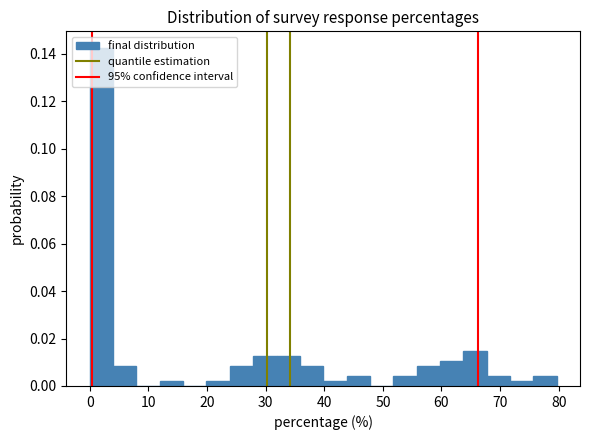

Read against the x-axis, roughly where is the centre of the tallest bar?

2